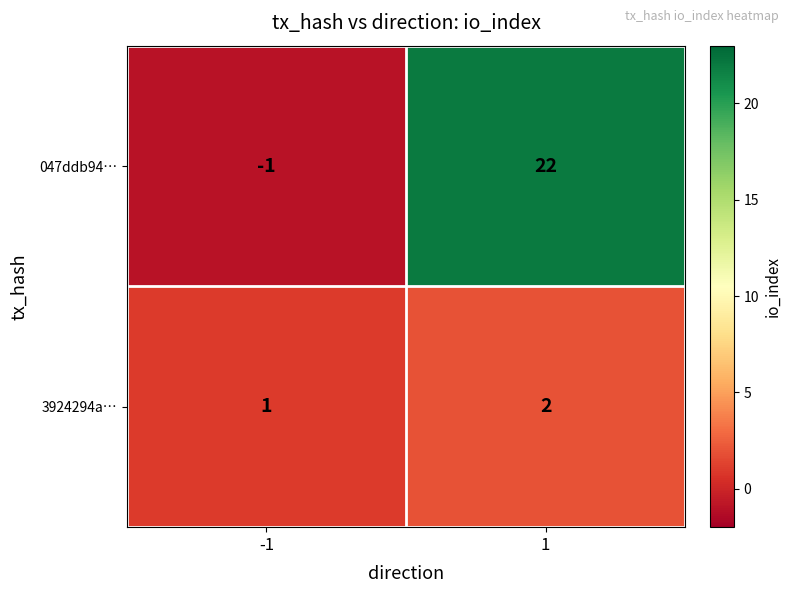

Is it true that 3924294a… equals 0 at -1?

False